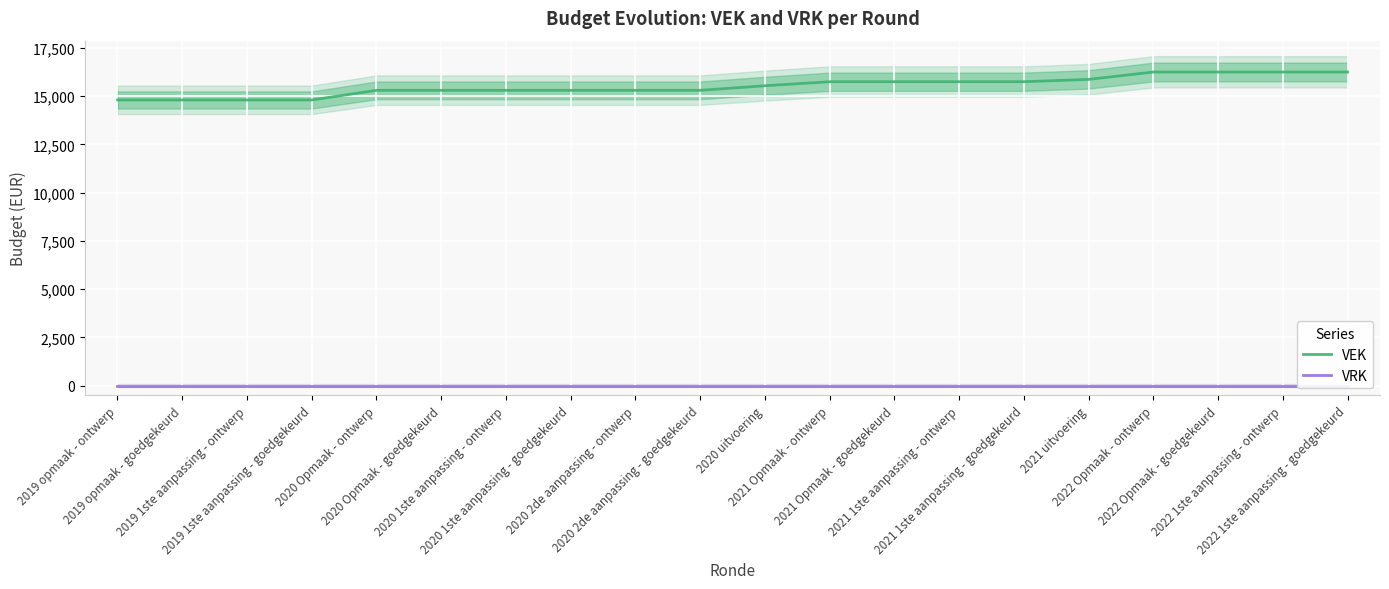

At which label does VEK first exceed 15538?

2021 Opmaak - ontwerp